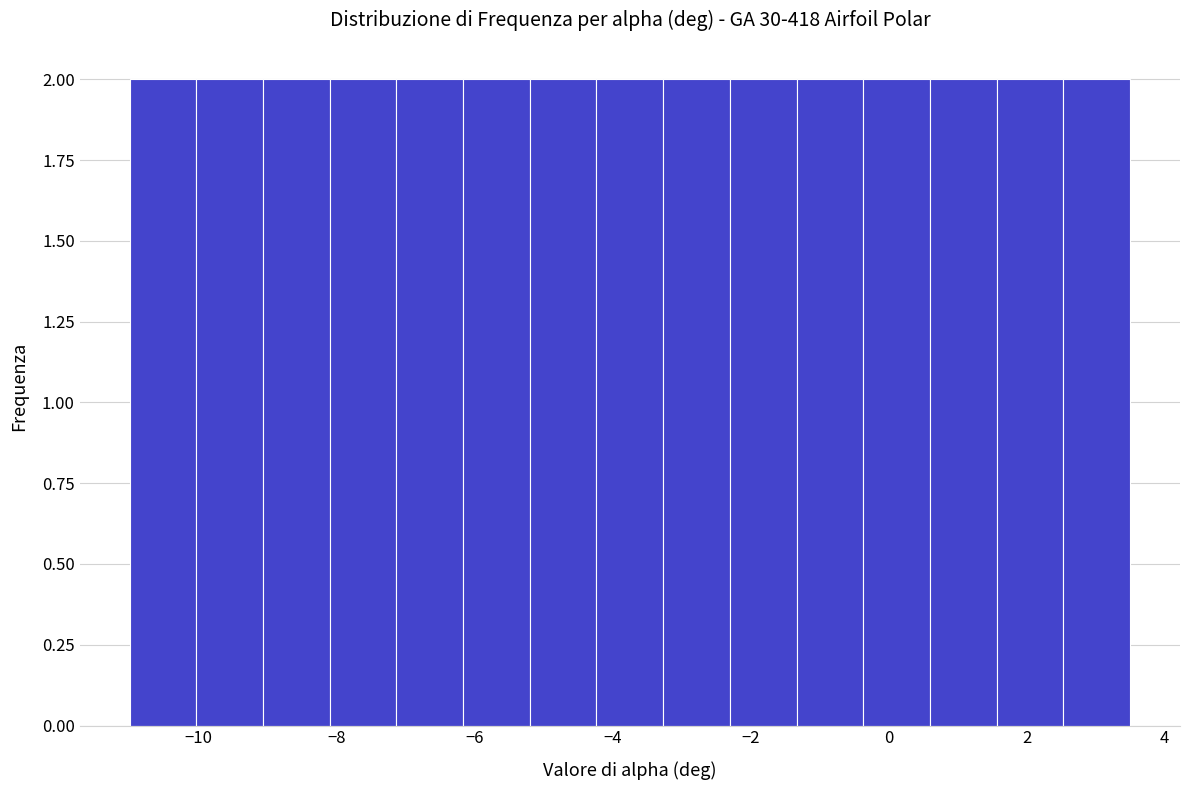

What is the height of the bar covering 2.6 to 3.6 on the x-axis? Neither the bar edges nor the heights are printed on the chart, so give them approximately, as read against the axes.

2